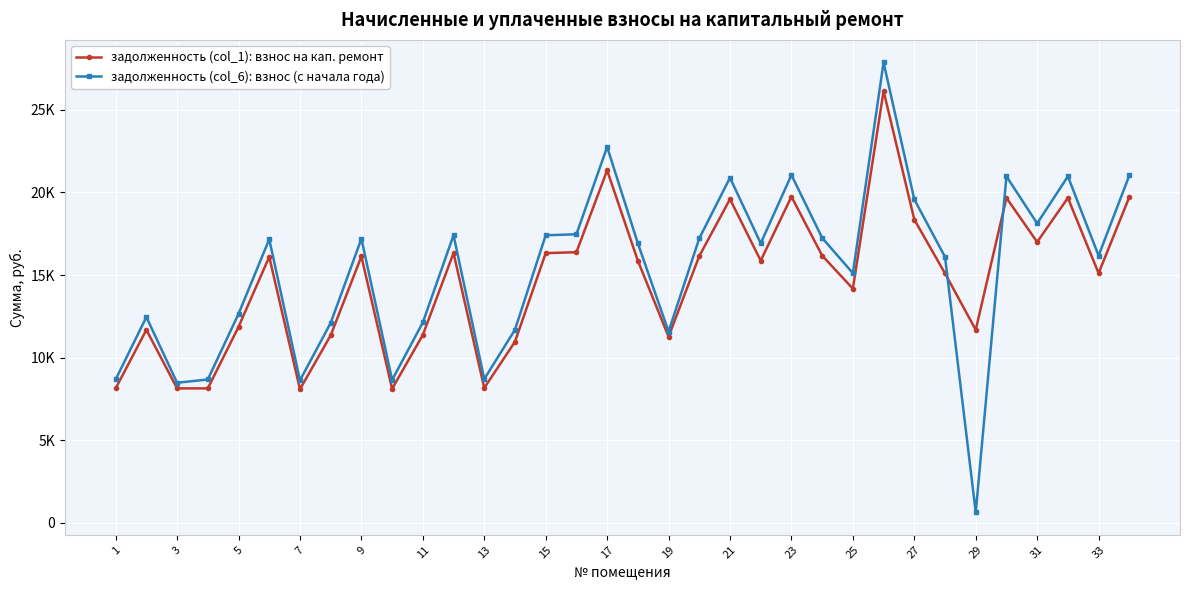

What is the difference between the maximum and minimum values in the задолженность (col_1): взнос на кап. ремонт series?

18053.0